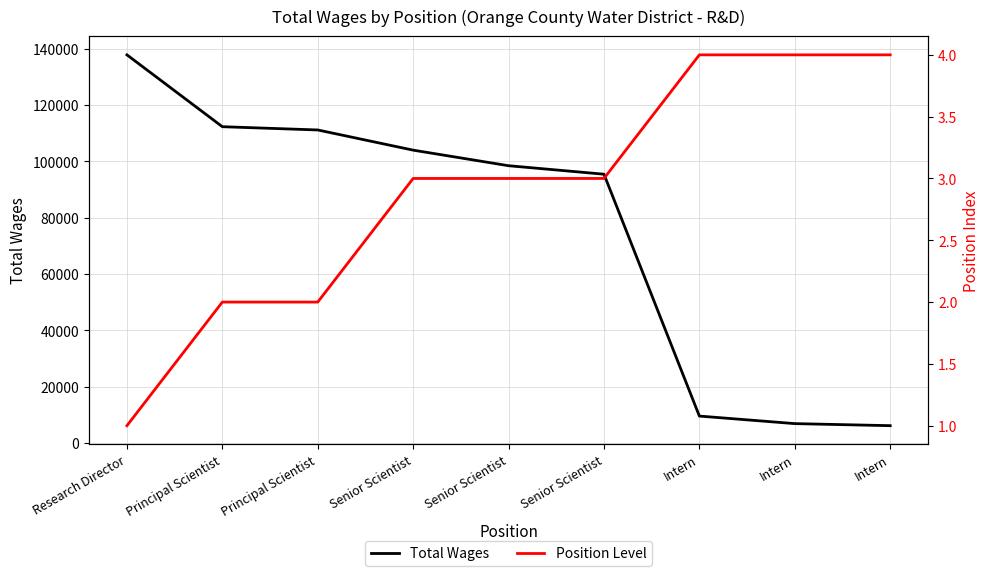

What is the total value across all series at Senior Scientist?

104010